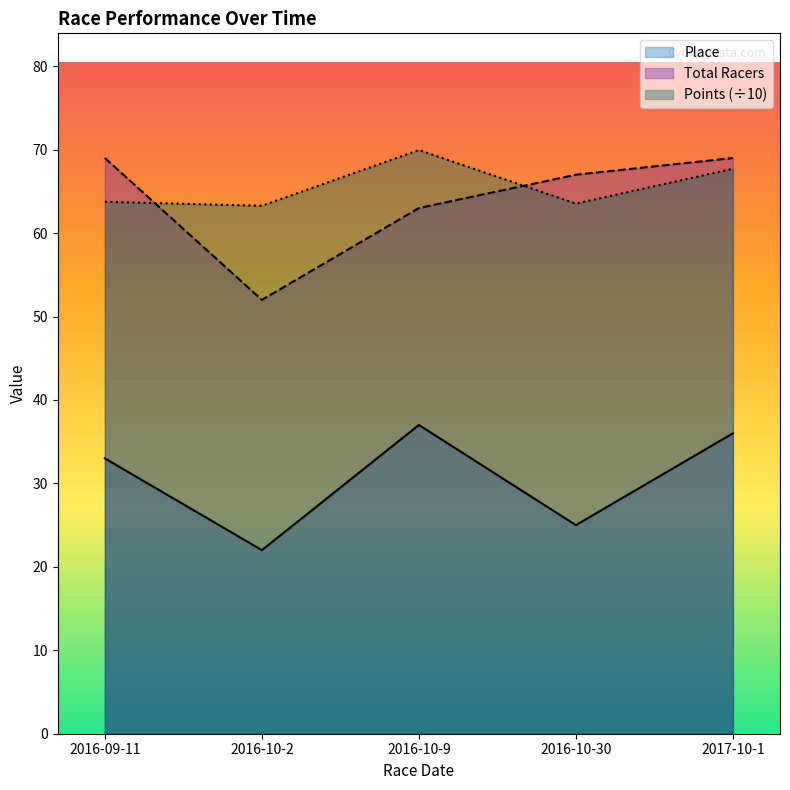

True or false: Total Racers has more than 0 interior local peaks.

False